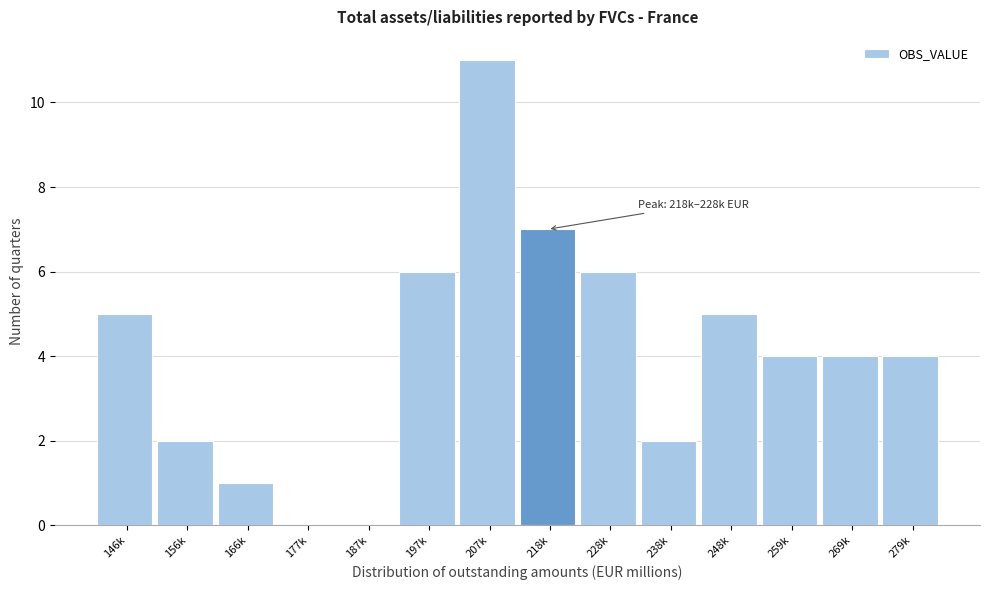

Reading right to left, what are all the values shown in this chart?

279k=4	269k=4	259k=4	248k=5	238k=2	228k=6	218k=7	207k=11	197k=6	187k=0	177k=0	166k=1	156k=2	146k=5